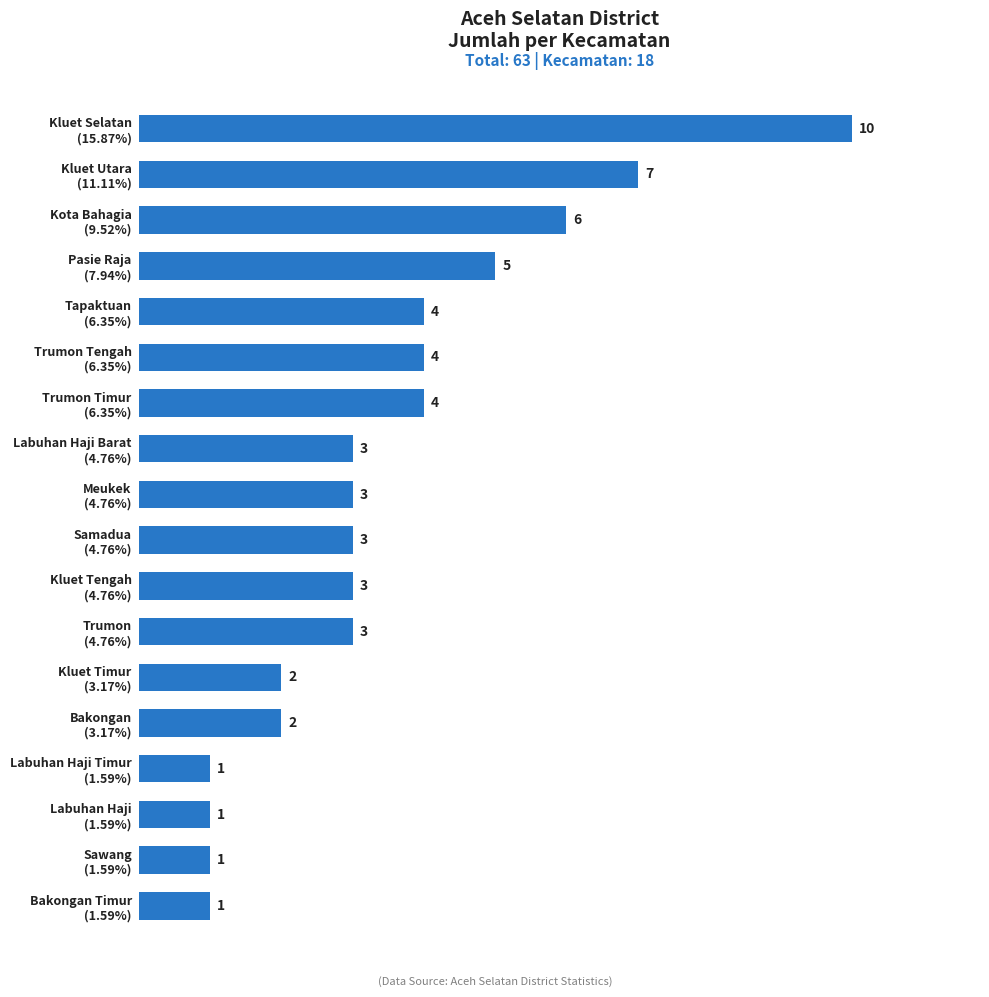

What is the difference between the maximum and minimum values?

9